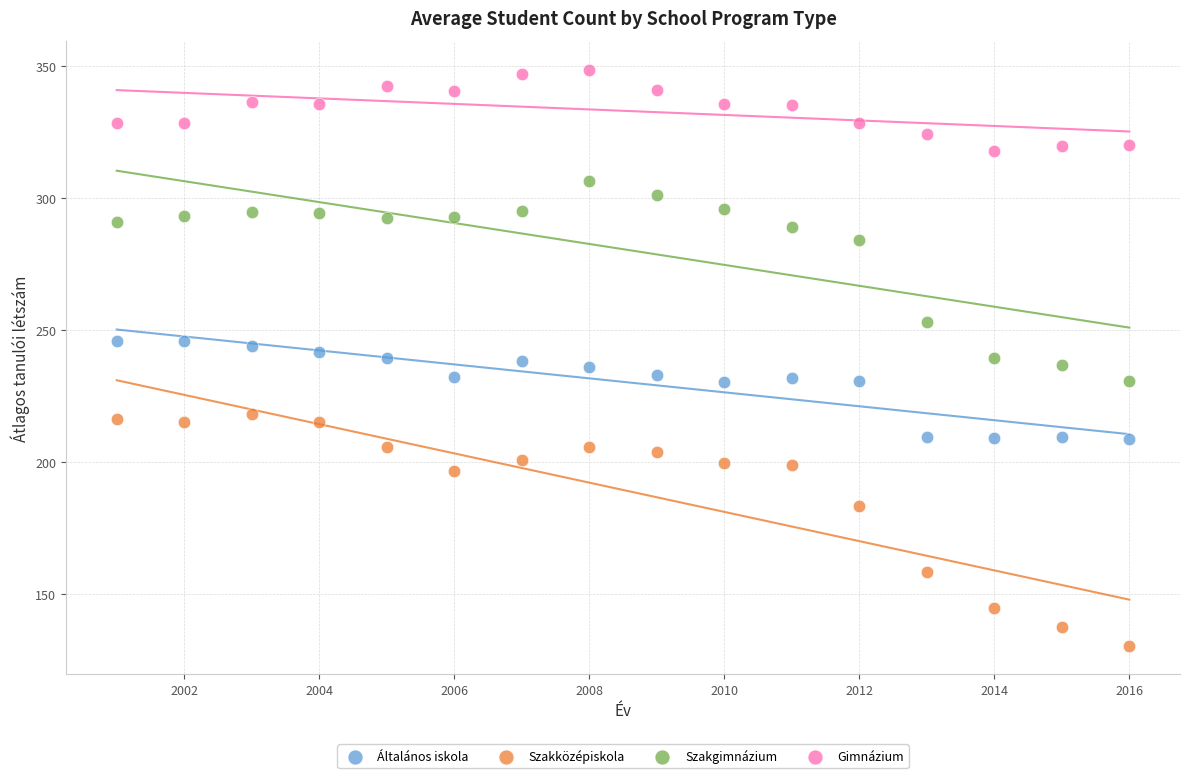

Which series contains the highest Y value?

Gimnázium